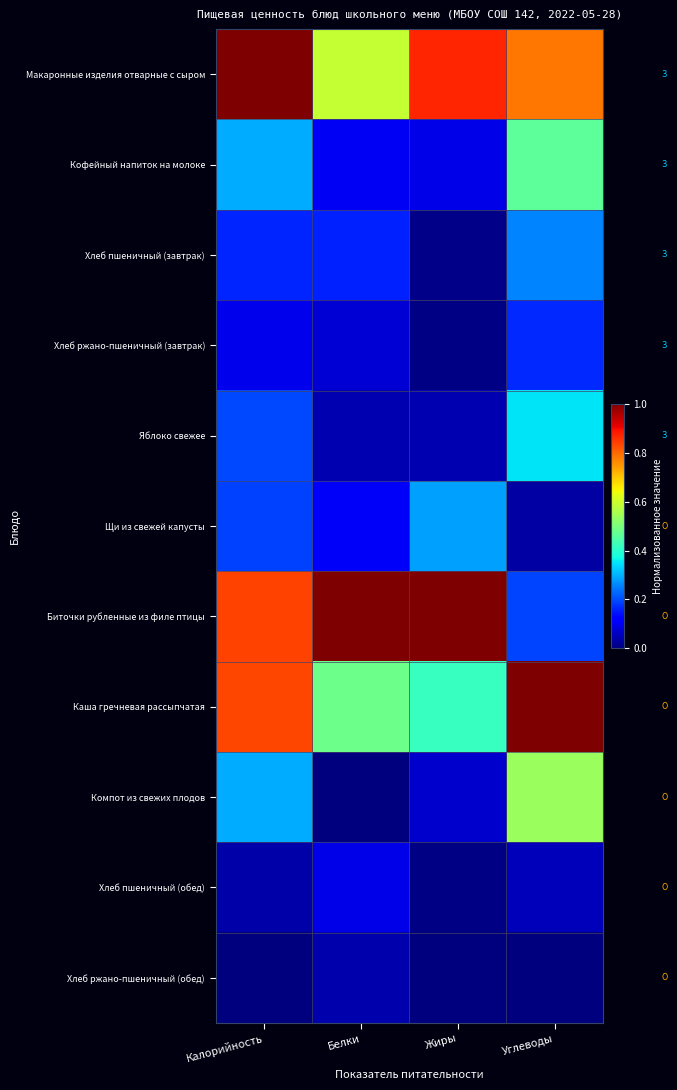

Rank the series at Белки from highest to lowest value.

Биточки рубленные из филе птицы, Макаронные изделия отварные с сыром, Каша гречневая рассыпчатая, Хлеб пшеничный (завтрак), Щи из свежей капусты, Кофейный напиток на молоке, Хлеб пшеничный (обед), Хлеб ржано-пшеничный (завтрак), Яблоко свежее, Хлеб ржано-пшеничный (обед), Компот из свежих плодов